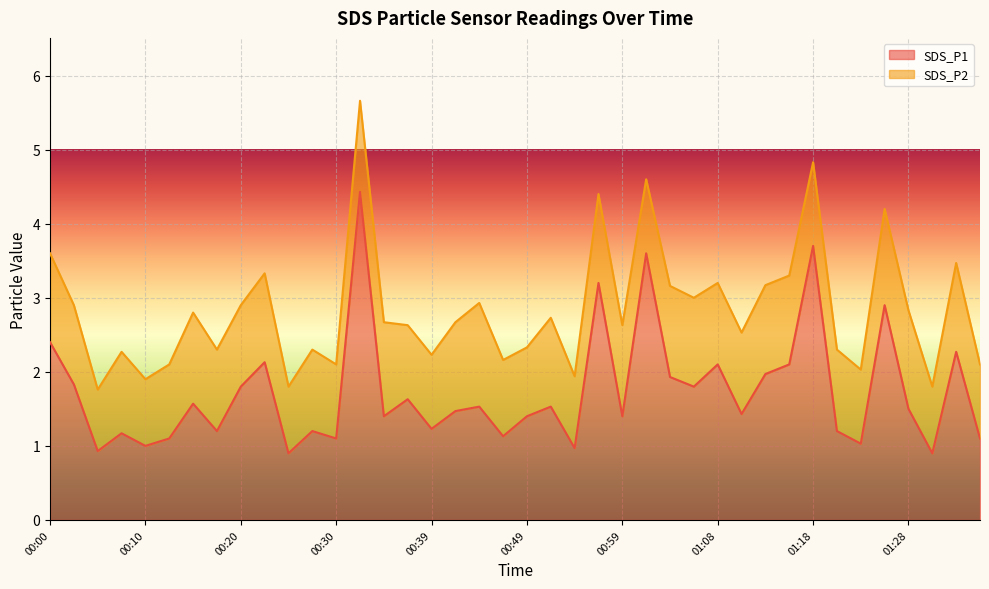

Which has a higher value, 01:35 or 01:25?

01:25